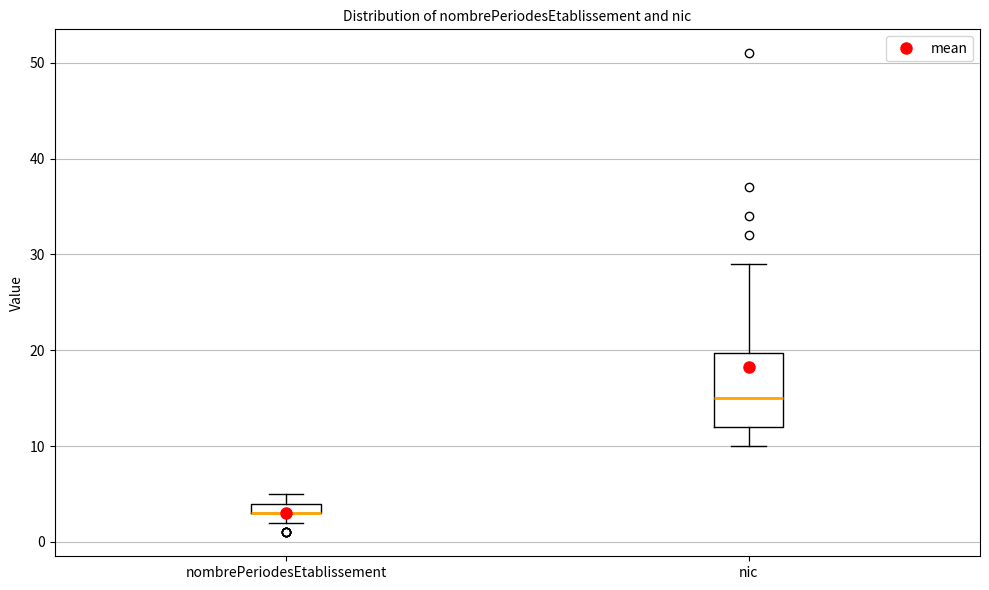

Where is the upper edge of the box for nombrePeriodesEtablissement on the y-axis? The values are not printed on the chart, so give them approximately, as read against the axis.

4